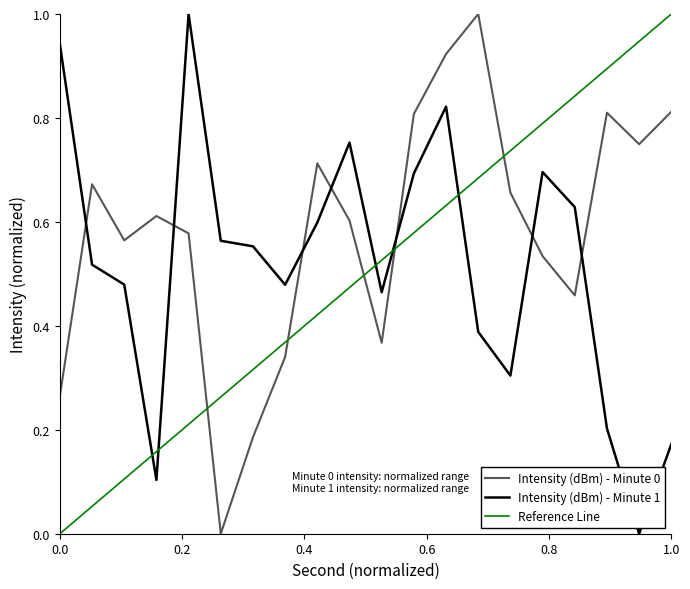

What is the average value of the Intensity (dBm) - Minute 1 series?

0.5